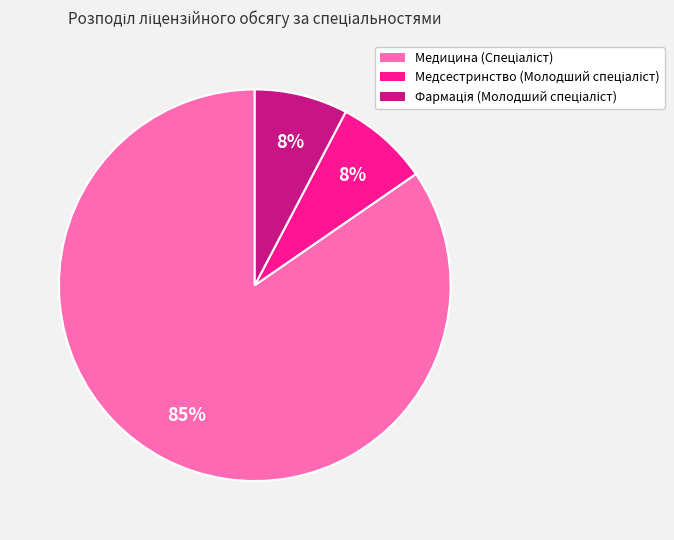

To the nearest percent, what is the average slice percentage?

33%